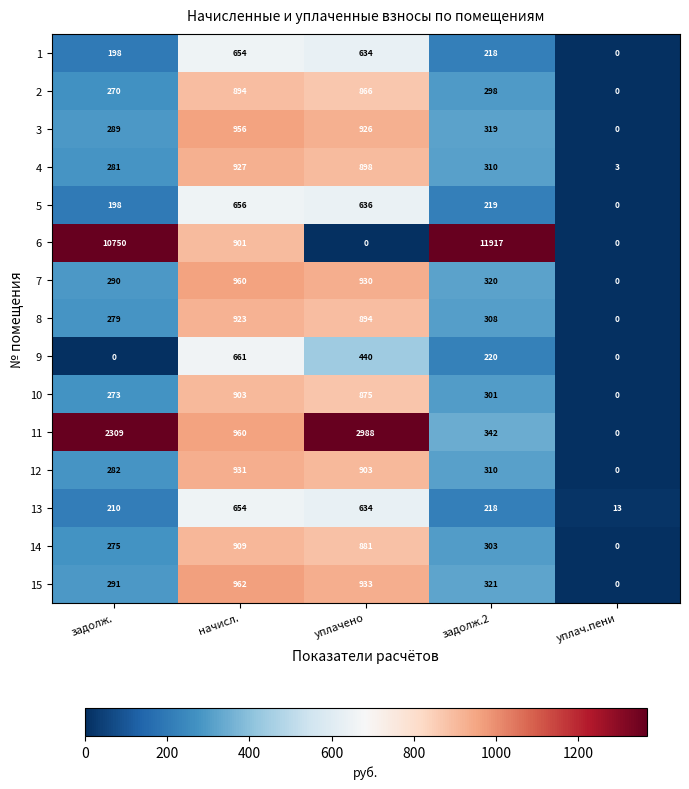

At which label does 2 reach its minimum?

уплач.пени